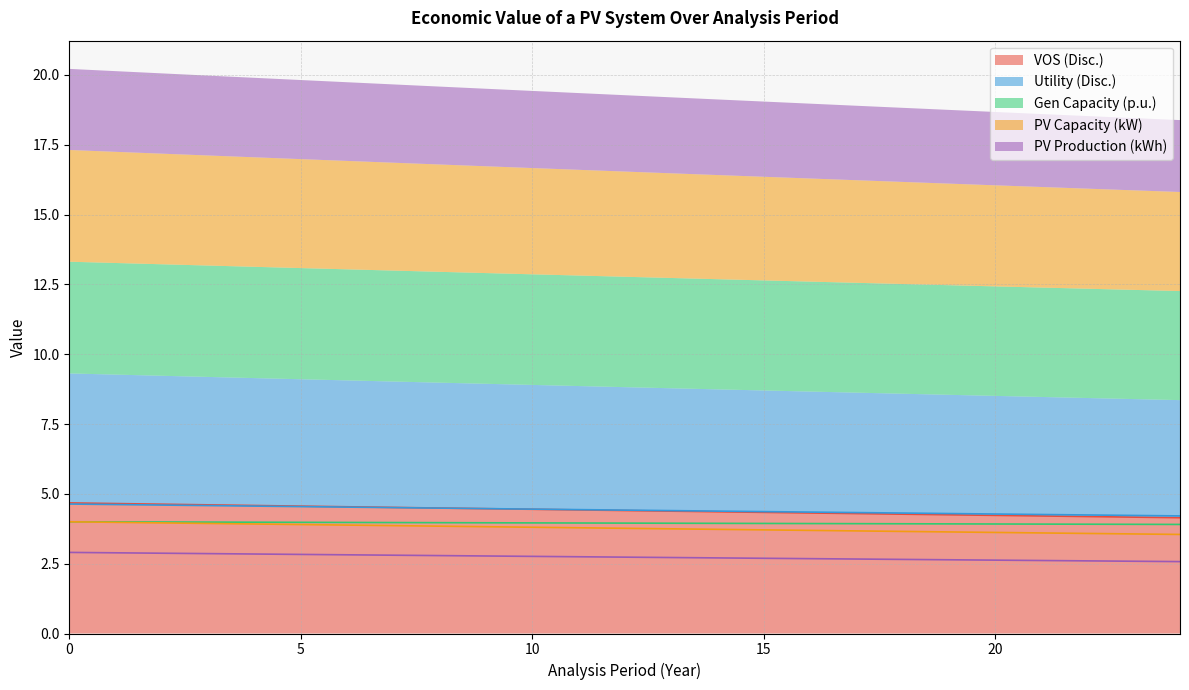

True or false: PV Production (kWh) and PV Capacity (kW) intersect in this chart.

False